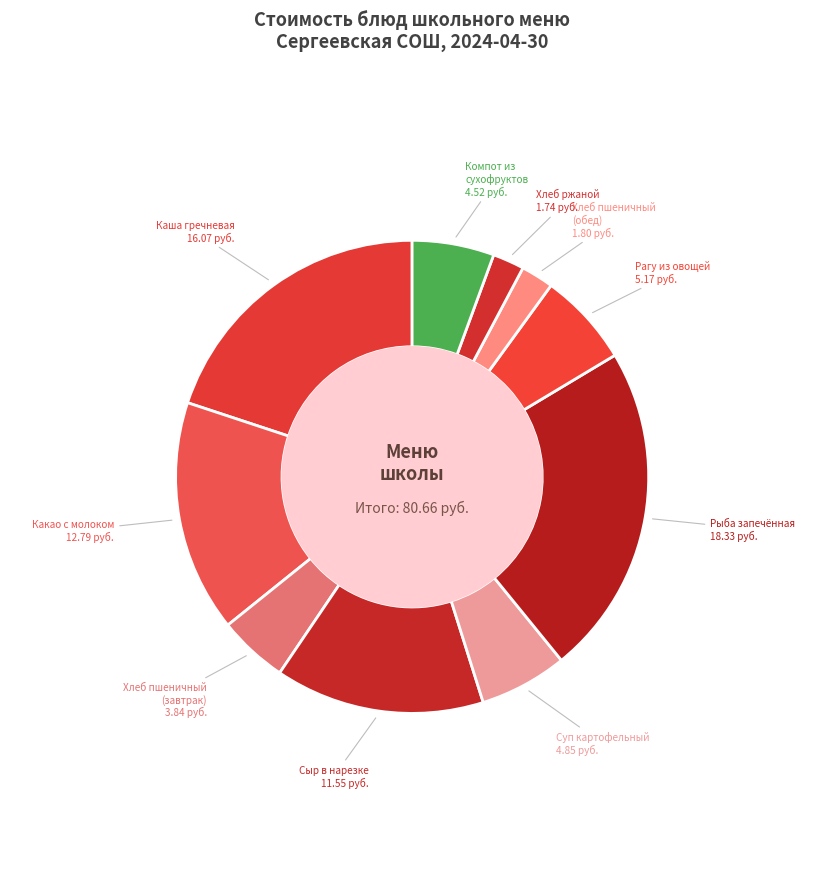

Which category has the biggest portion of the pie?

Рыба запечённая в томатном соусе